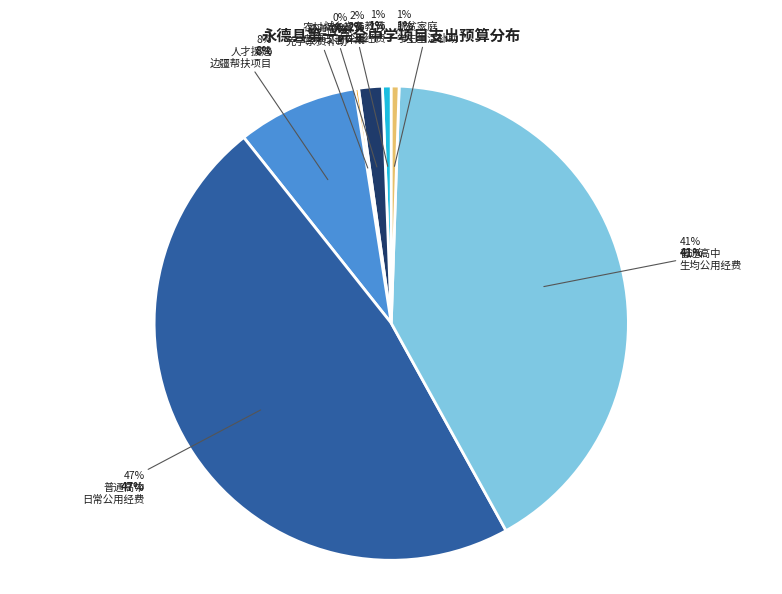

To the nearest percent, what is the difference between the 普通高中教育免学杂费补助县级专项资金 and 普通高中生均公用经费县级专项资金 slice percentages?

41%